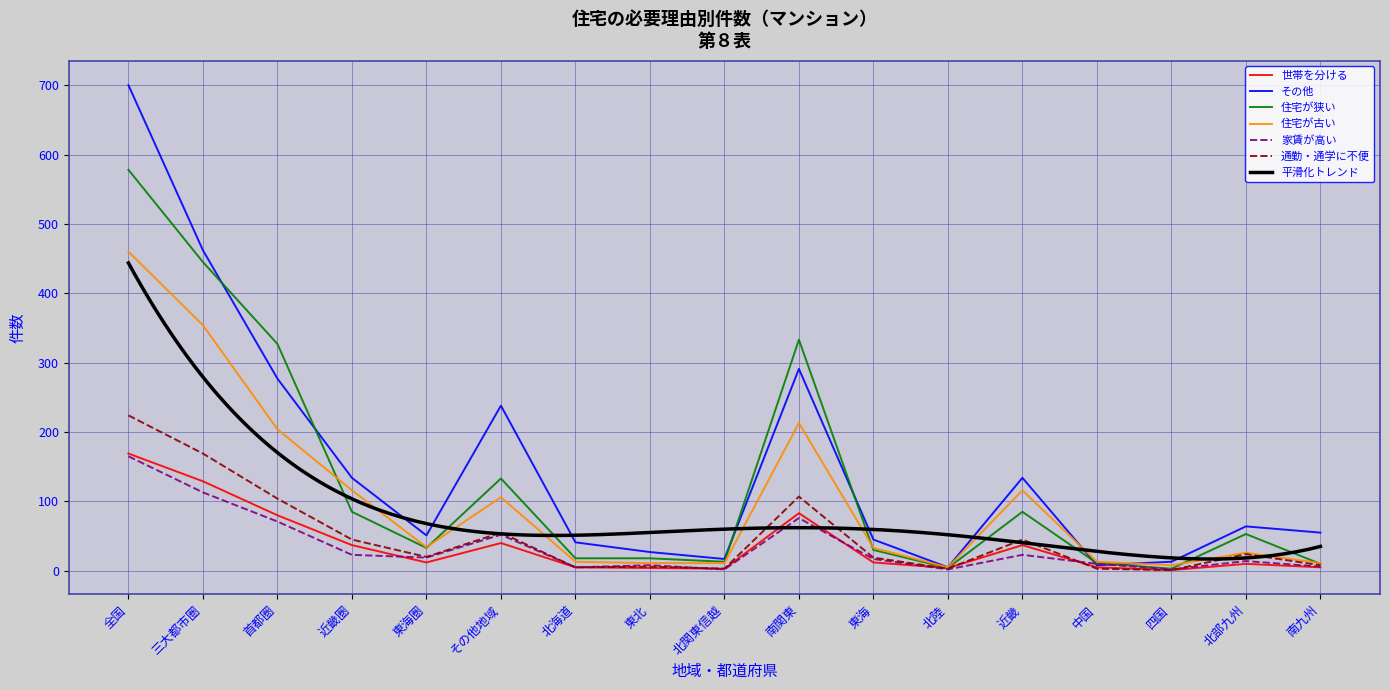

What position from the left is その他地域?

6